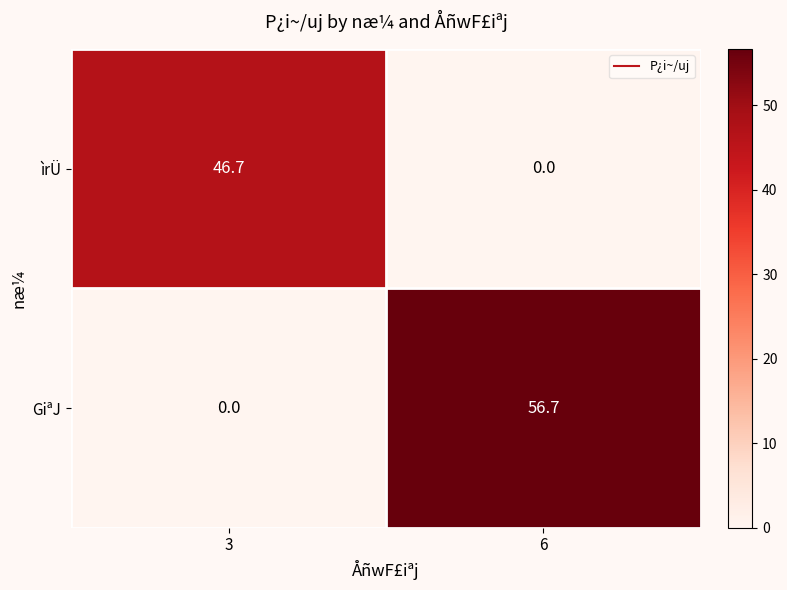

At which label is ìrÜ closest to 23?

6